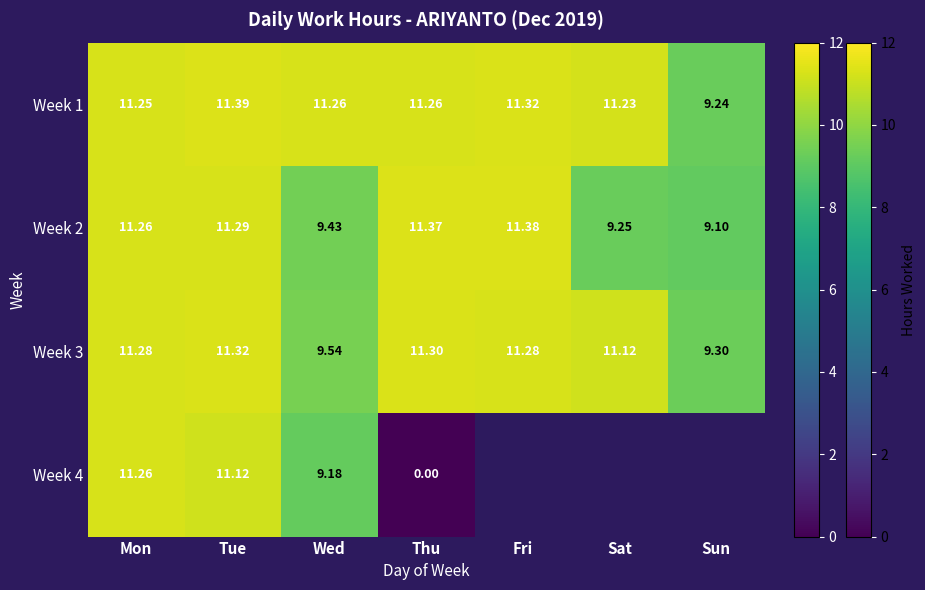

Where does the Week 2 series first go above 11?

Mon